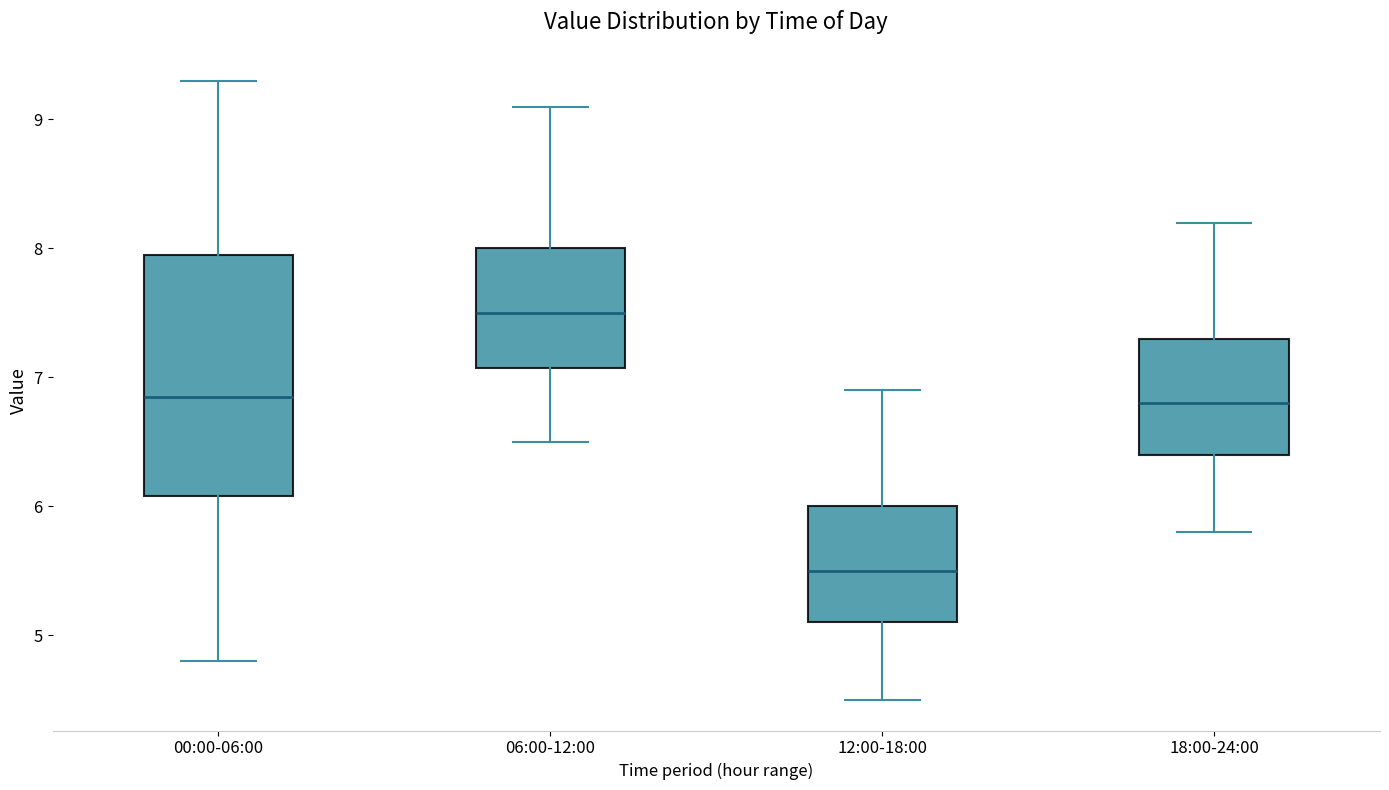

Which box is the tallest, from its lower edge to its upper edge?

00:00-06:00